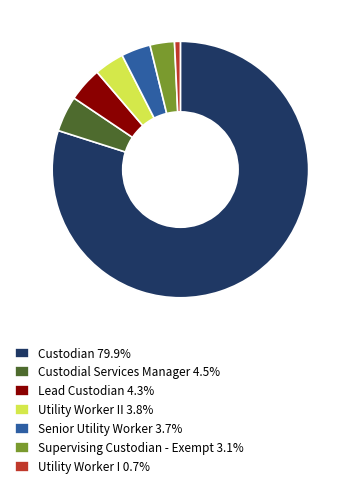

Do Supervising Custodian - Exempt 3.1% and Senior Utility Worker 3.7% together represent more than half of the pie?

No